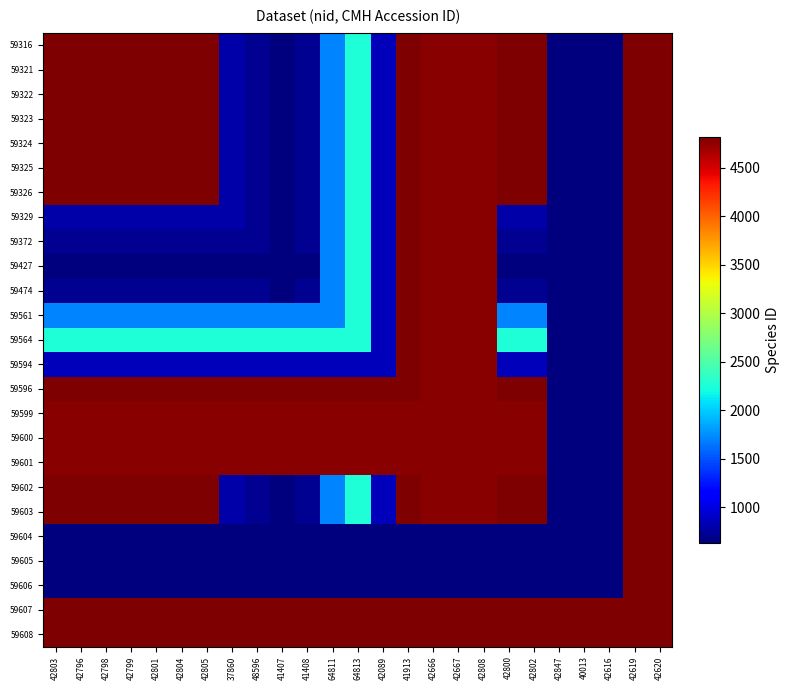

What is the difference between the highest and lowest values at 42799?

4184